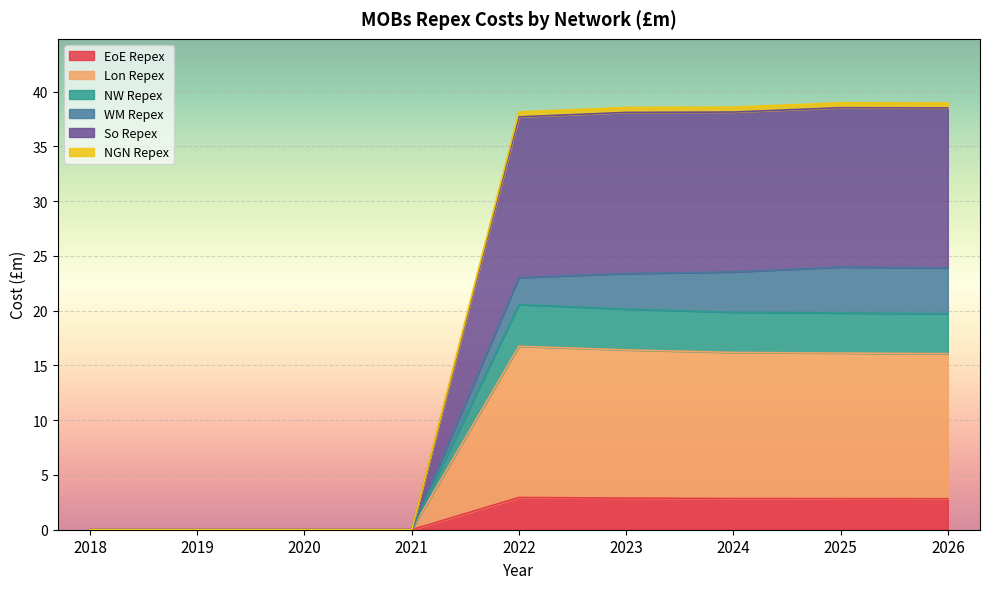

What is the maximum value for EoE Repex?

2.9